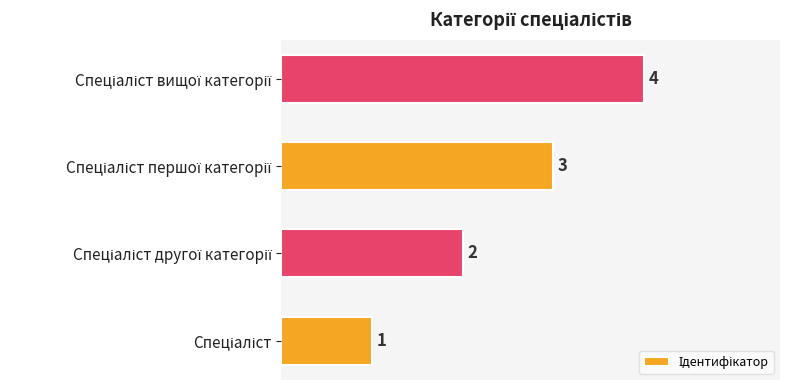

How many values are between 2 and 4?

3